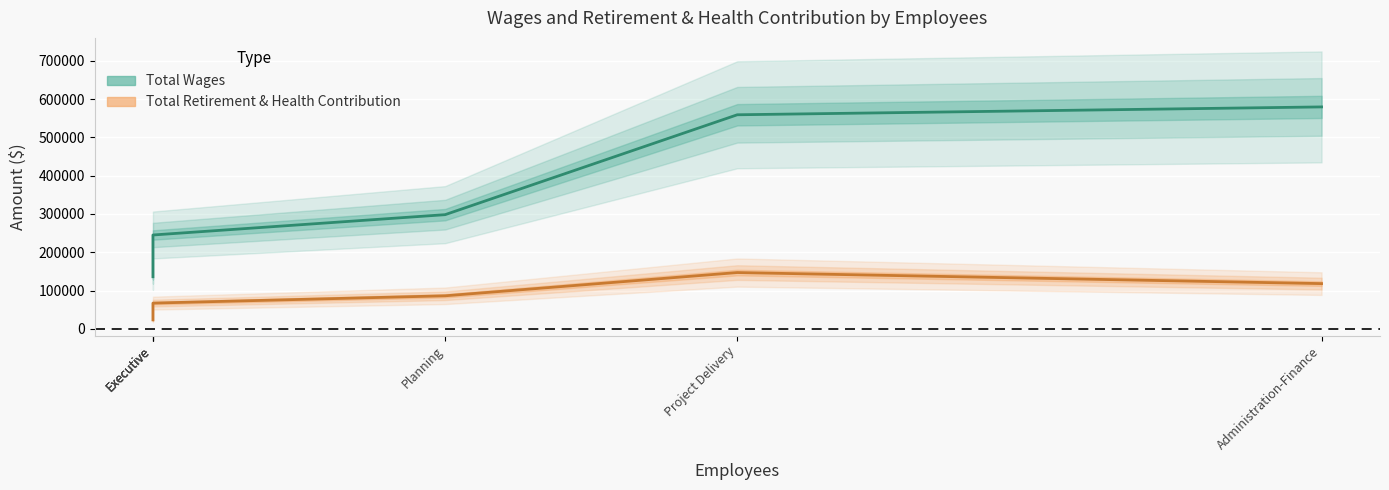

What is the minimum value shown in the chart?

23527